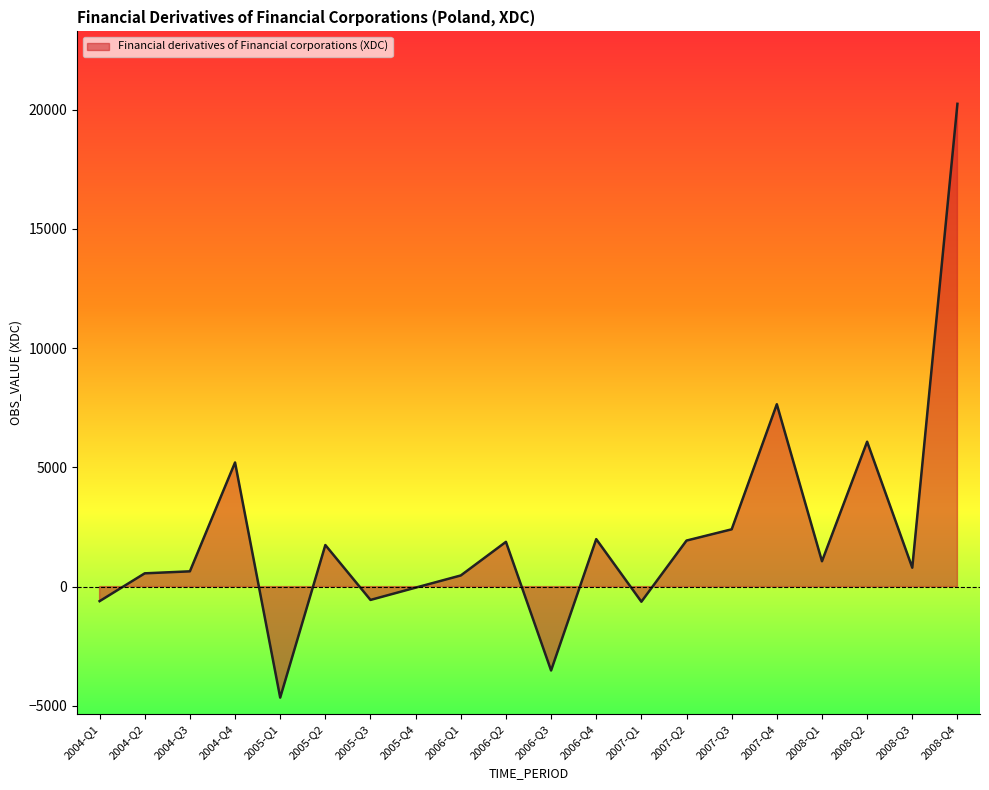

Reading right to left, transcribe all the data shown in this chart.

20243.3	792.5	6075.4	1062.2	7646.2	2401.4	1930.0	-633.9	1989.8	-3517.8	1875.5	466.8	-43.8	-558.8	1742.7	-4654.3	5204.5	639.7	555.9	-610.2